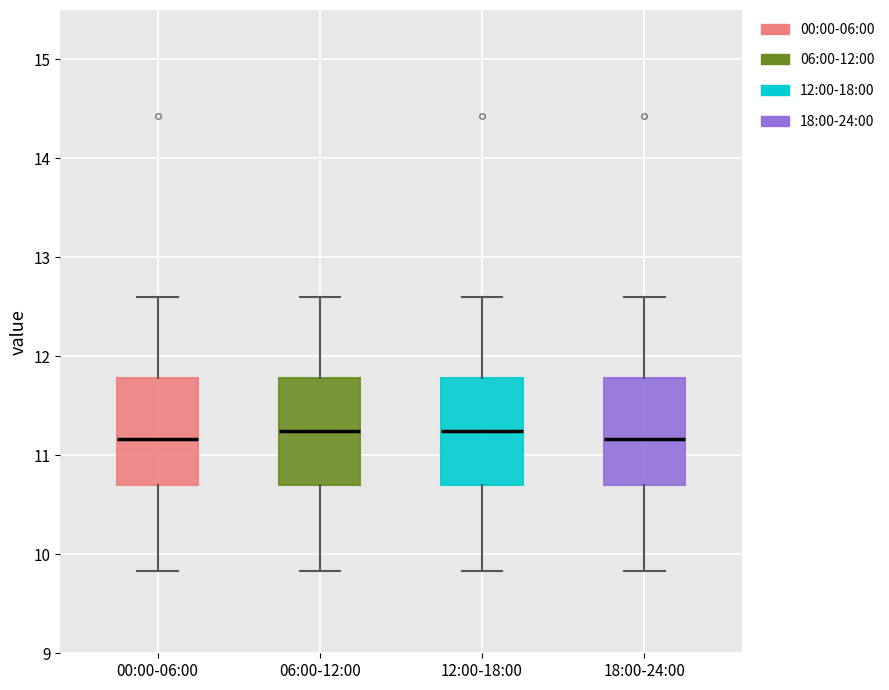

Reading left to right, read every box against the y-axis: the position of its median line, the range the box covers, and the ends of its whiskers. The values are not printed on the chart, so give them approximately, as read against the axis.

00:00-06:00: median 11.2, box 10.7 to 11.8, whiskers 9.8 to 12.6
06:00-12:00: median 11.3, box 10.7 to 11.8, whiskers 9.8 to 12.6
12:00-18:00: median 11.3, box 10.7 to 11.8, whiskers 9.8 to 12.6
18:00-24:00: median 11.2, box 10.7 to 11.8, whiskers 9.8 to 12.6